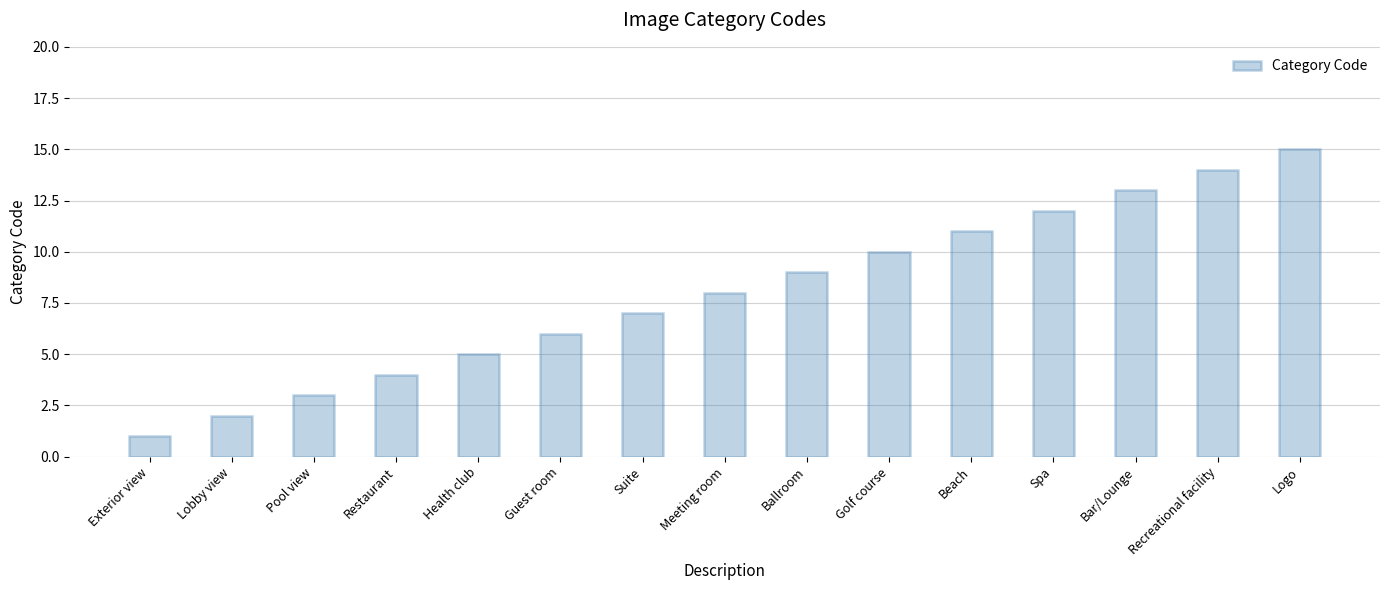

How many bars are there in total?

15